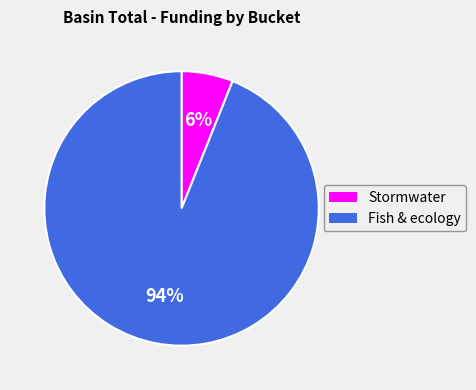

Does any single category account for the majority?

Yes